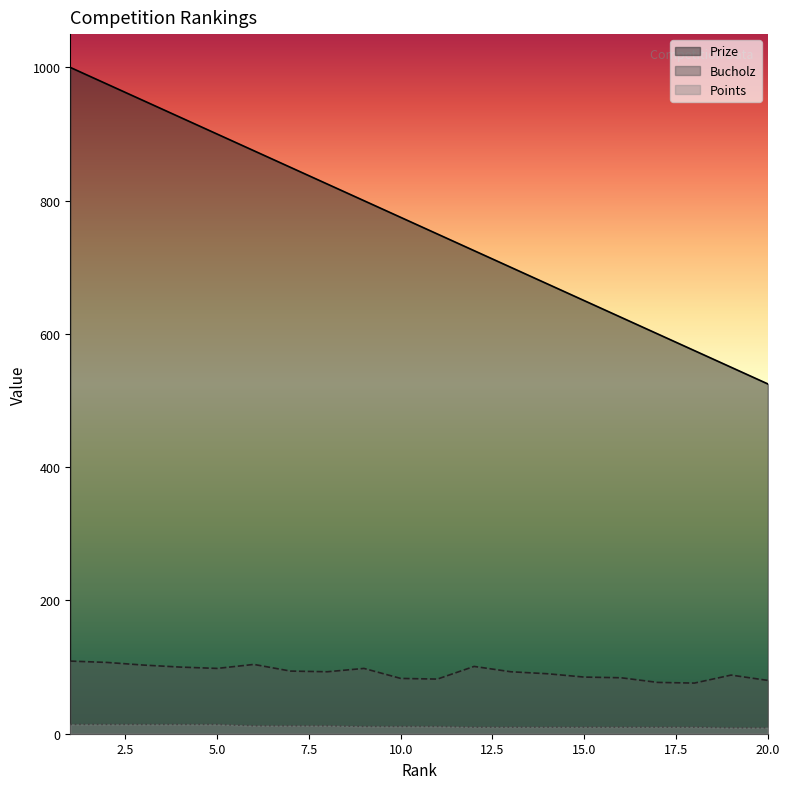

What is the difference between the highest and lowest values at 13?

690